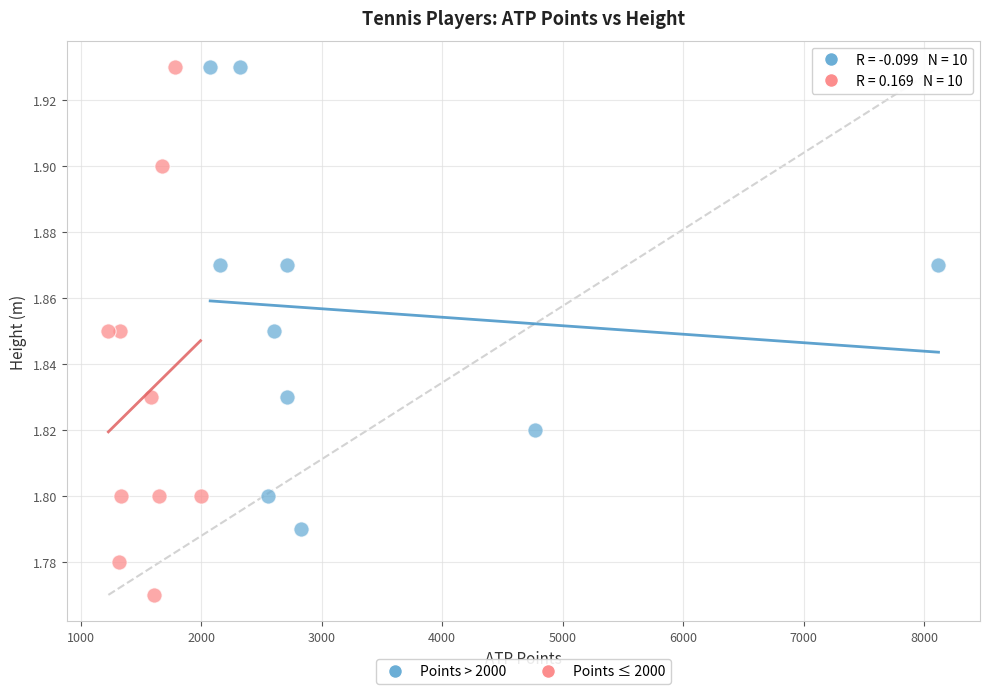

Which series contains the lowest Y value?

Points ≤ 2000